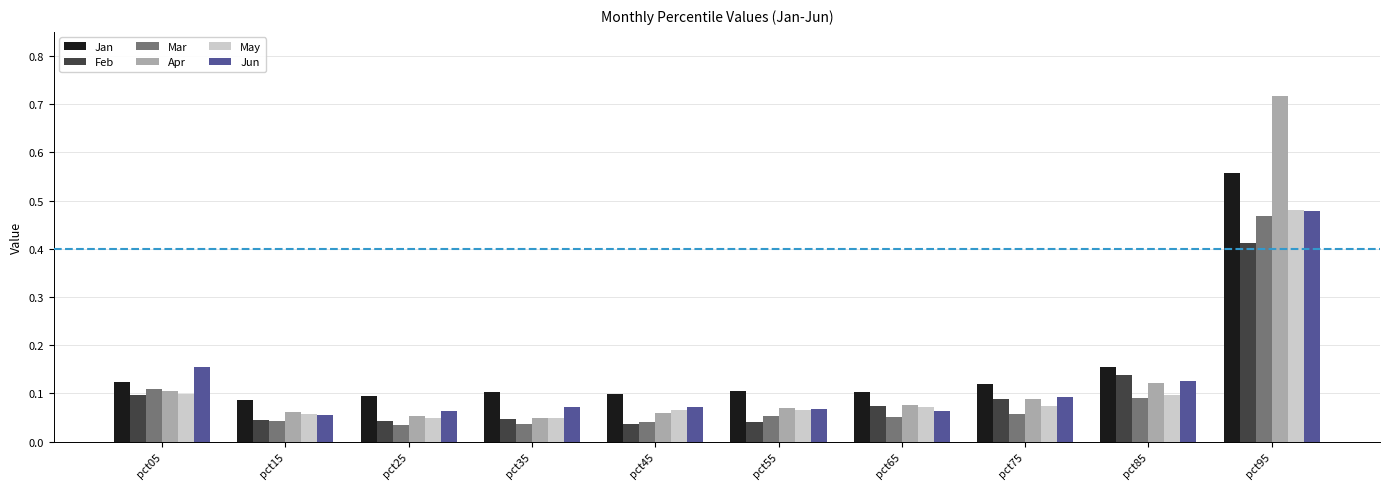

How many Jun values are between 0 and 1?

10